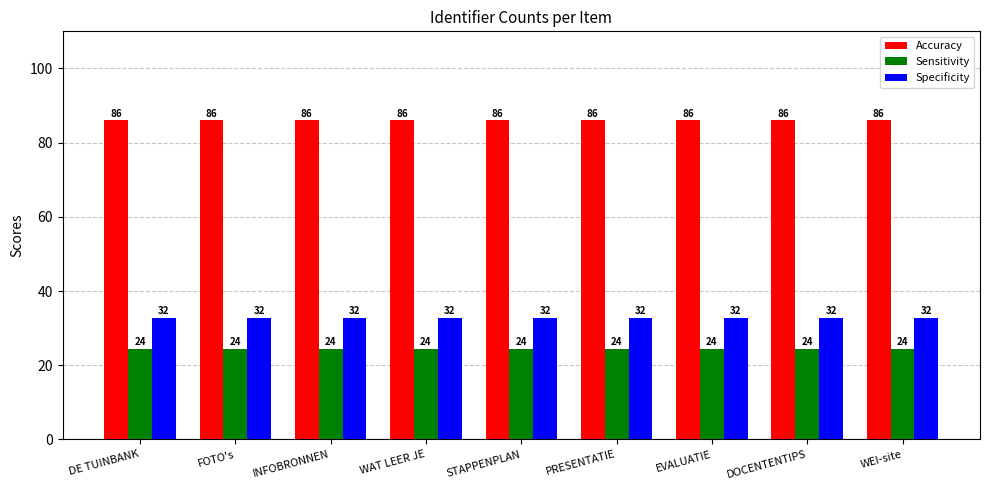

Which label corresponds to the largest value in the chart?

DE TUINBANK